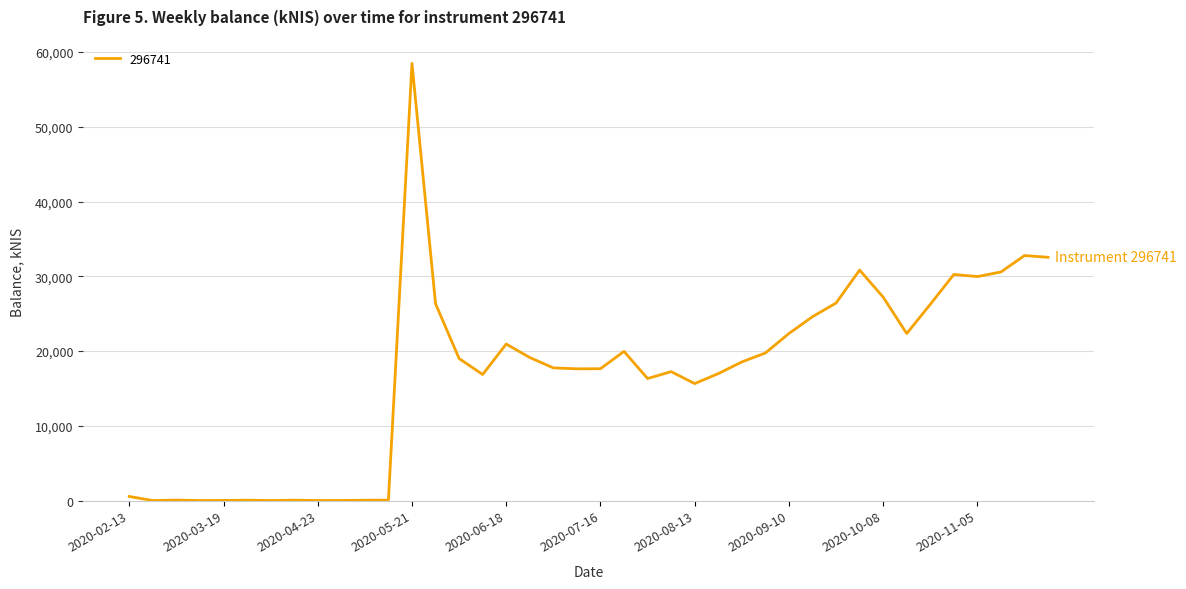

What is the greatest value displayed?

58486.1